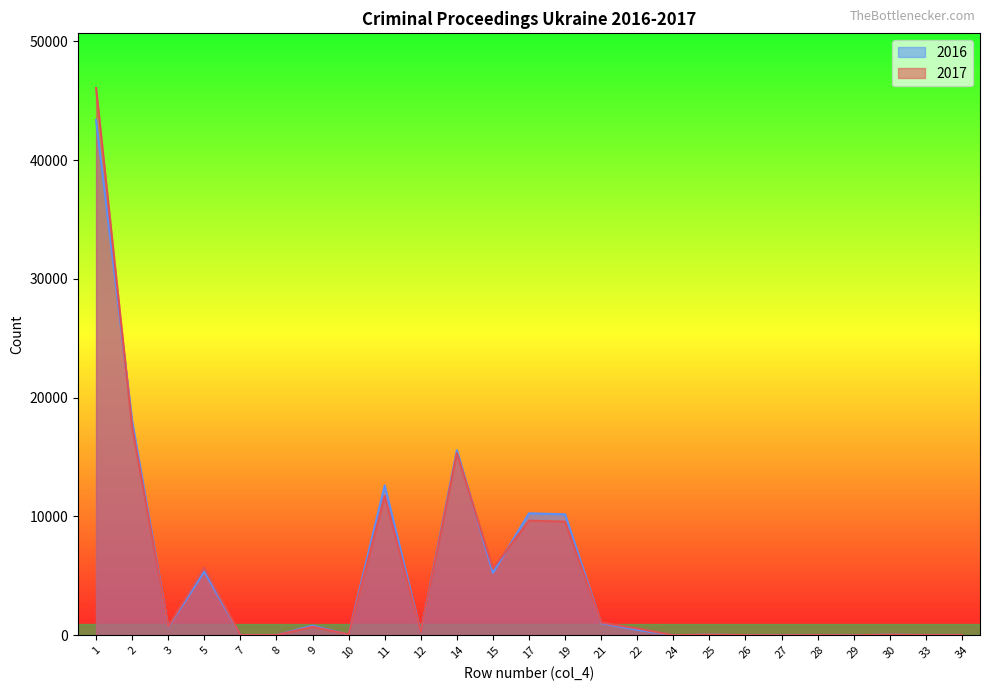

Where does the 2016 series first go above 257?

1